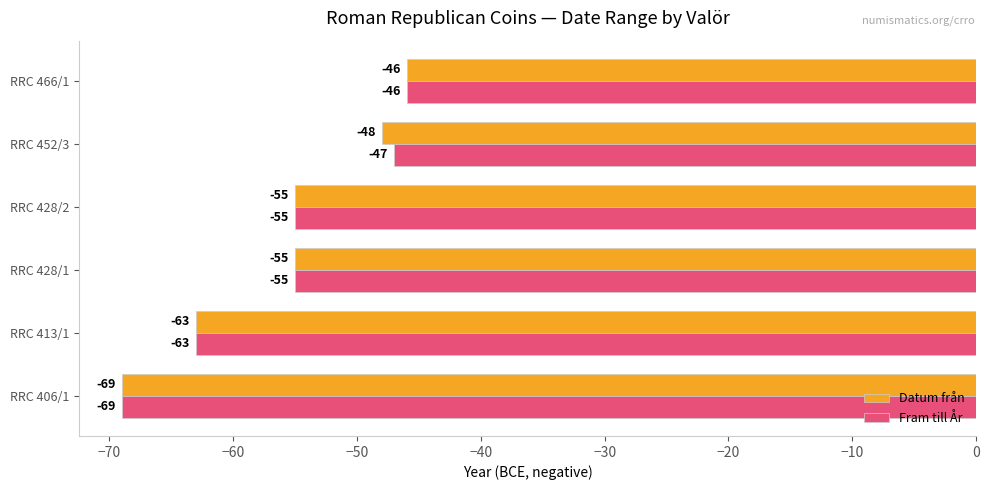

How many values in the Datum från series exceed -55?

2